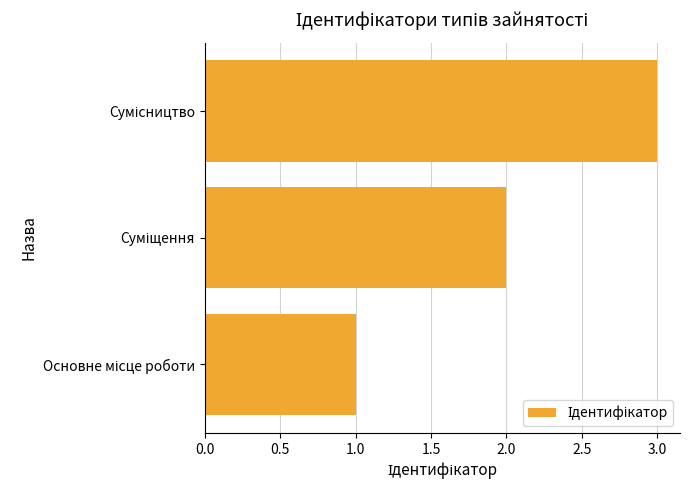

Count the number of data series in this chart.

1